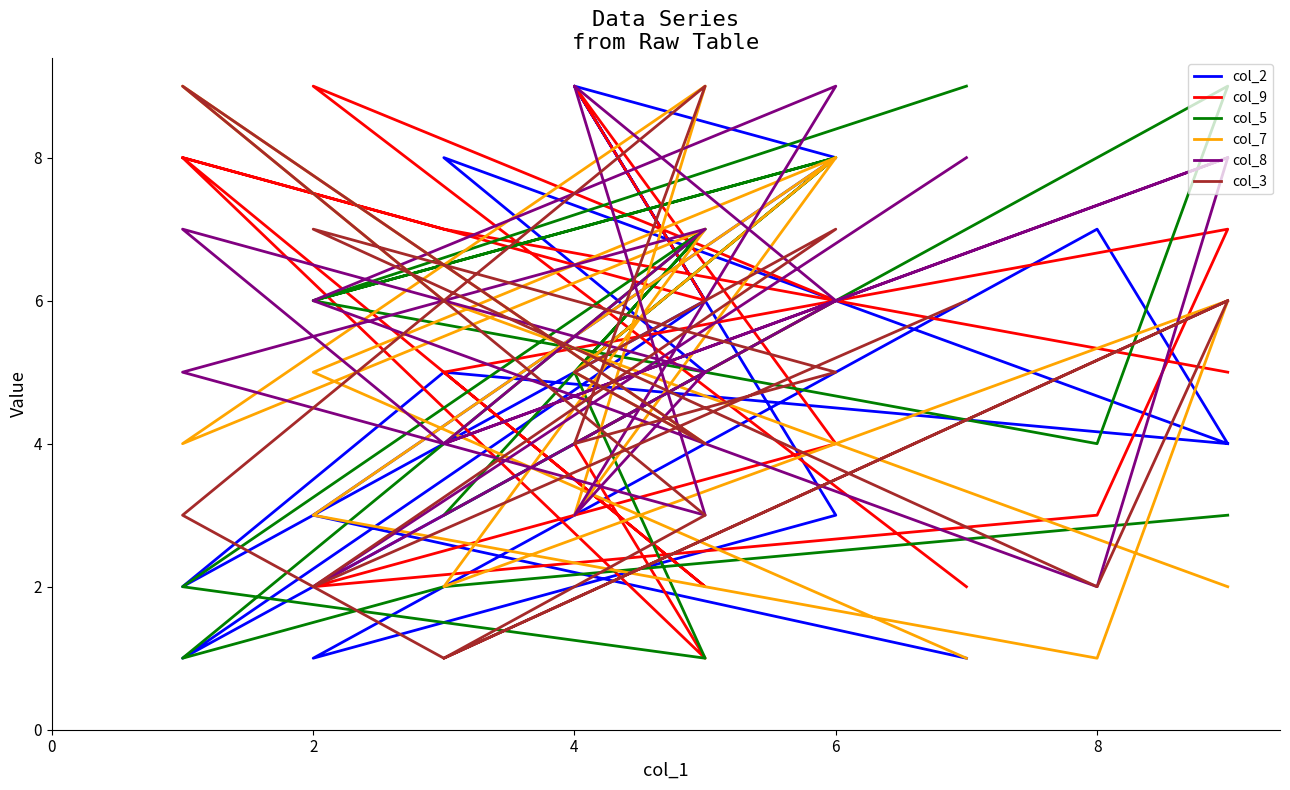

What is the total value across all series at 9?

23